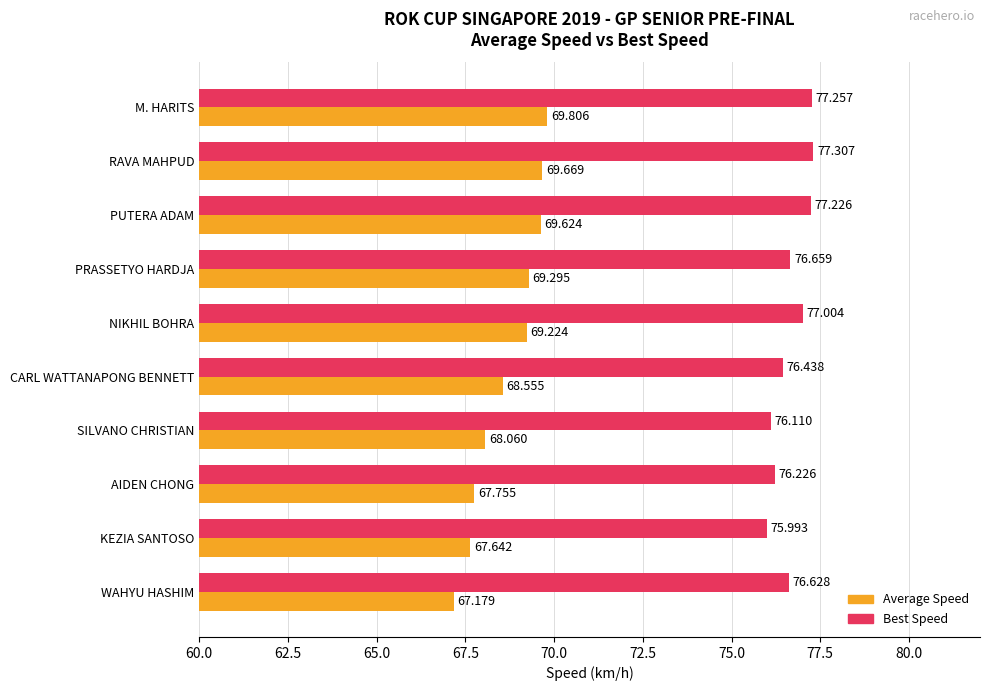

Which series has the largest range (max minus min)?

Average Speed